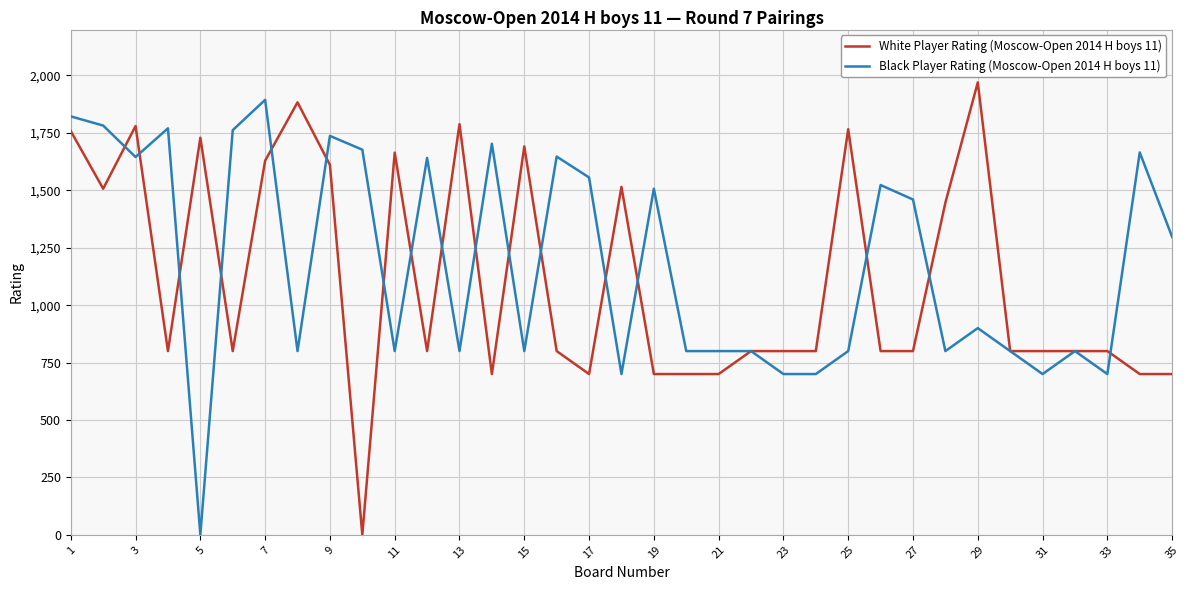

Which series has the largest total across all categories?

Black Player Rating (Moscow-Open 2014 H boys 11)